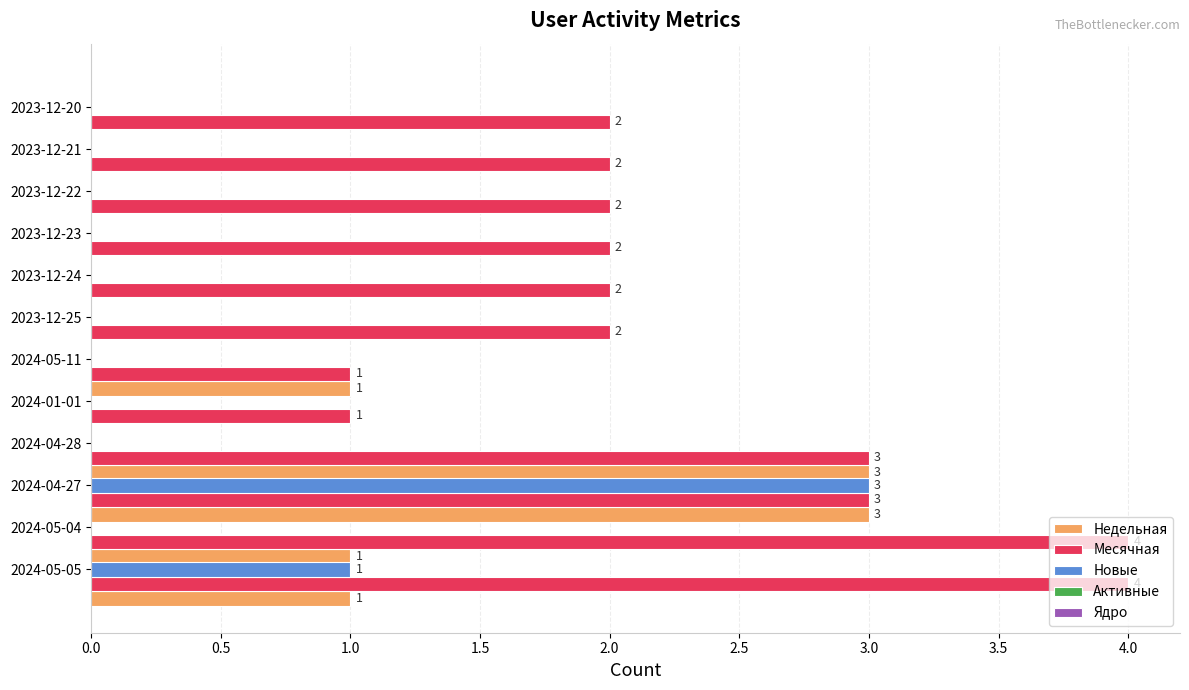

What is the sum of all Новые values?

4